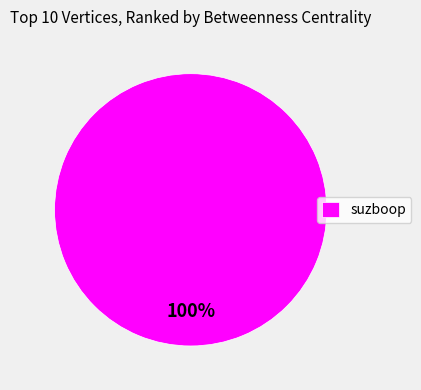

Is it true that suzboop is 100% of the pie?

True